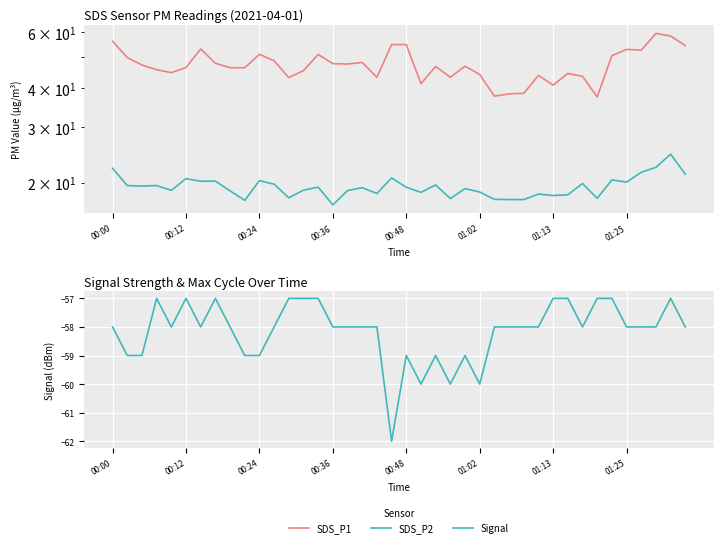

List the series in order of their overall mean, lowest first.

Signal, SDS_P2, SDS_P1